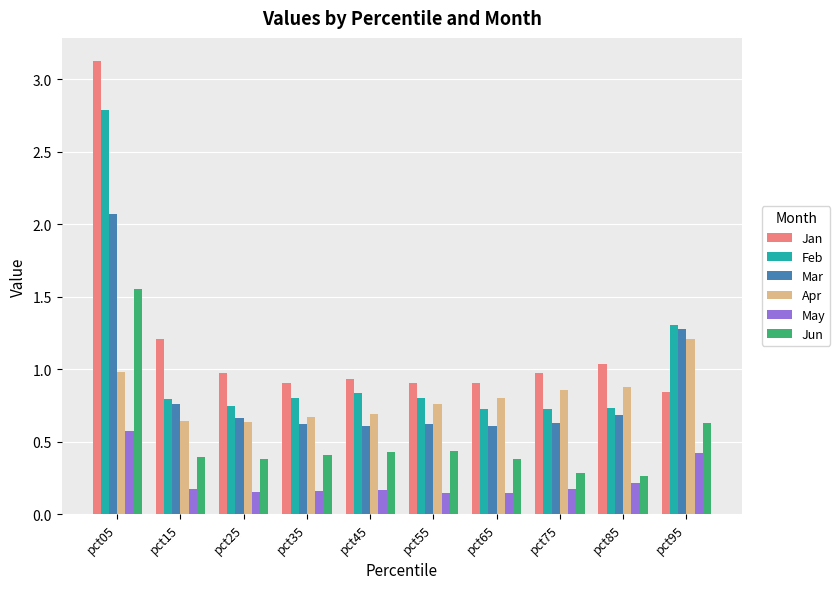

The Feb series shows 0.8 at pct55. True or false?

True